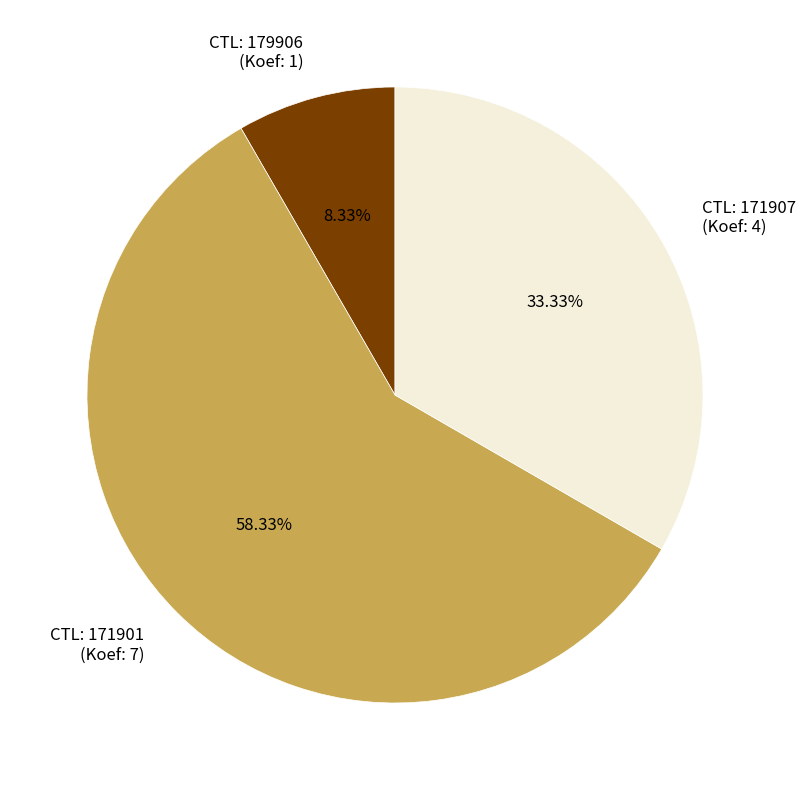

To the nearest percent, what is the difference between the largest and smallest slice percentages?

50%